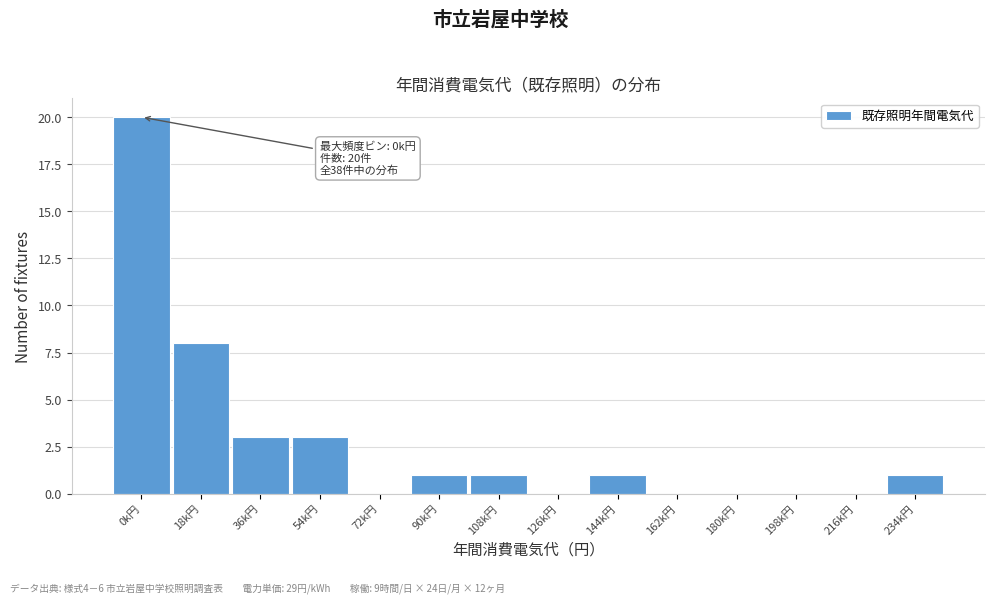

Reading left to right, transcribe all the data shown in this chart.

0k円=20	18k円=8	36k円=3	54k円=3	72k円=0	90k円=1	108k円=1	126k円=0	144k円=1	162k円=0	180k円=0	198k円=0	216k円=0	234k円=1